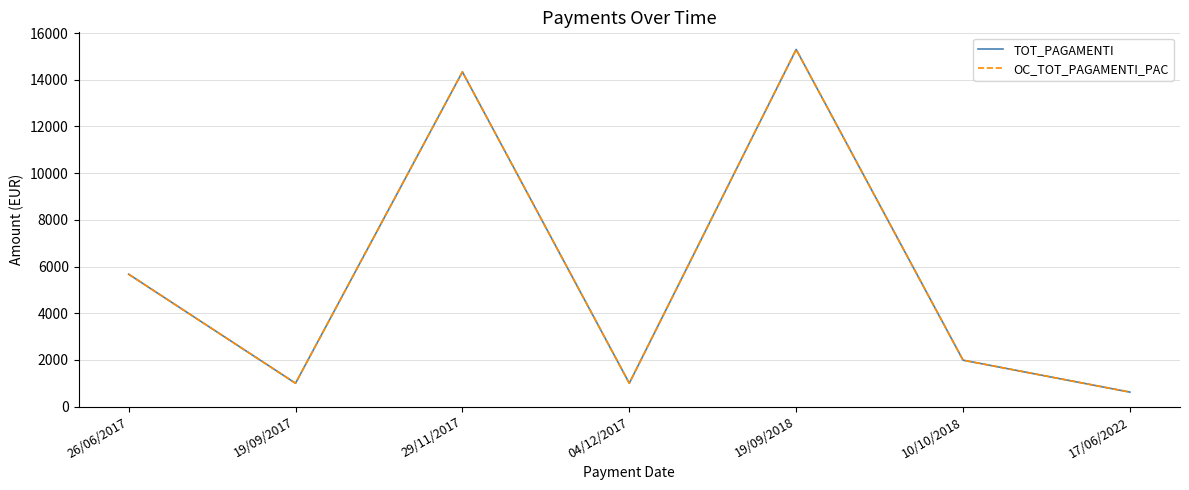

True or false: OC_TOT_PAGAMENTI_PAC and TOT_PAGAMENTI intersect in this chart.

False